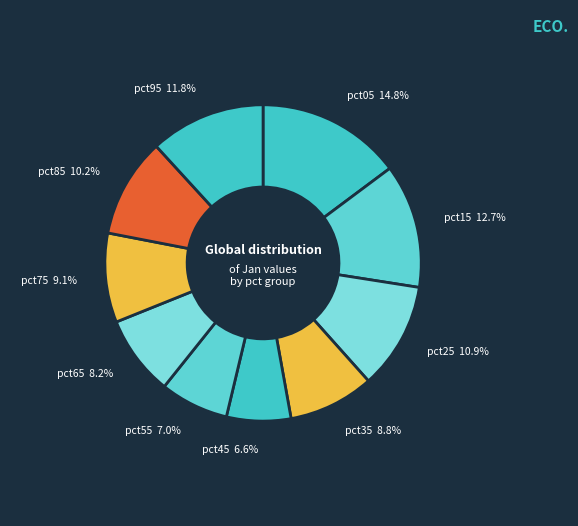

Do pct35 and pct45 together represent more than half of the pie?

No